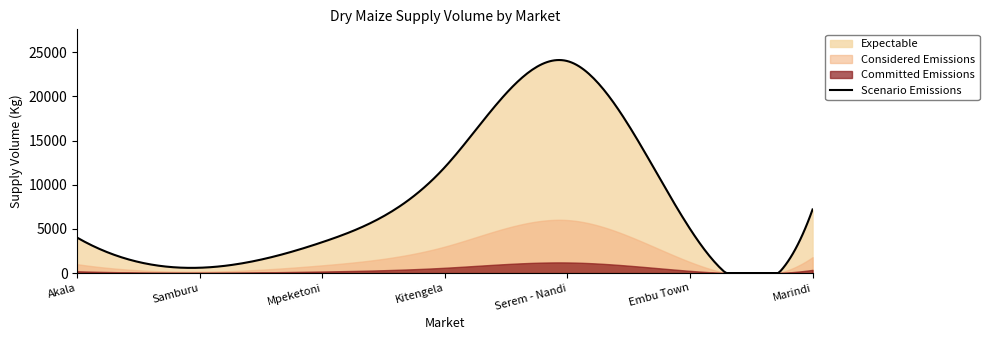

What is the average value?

8043